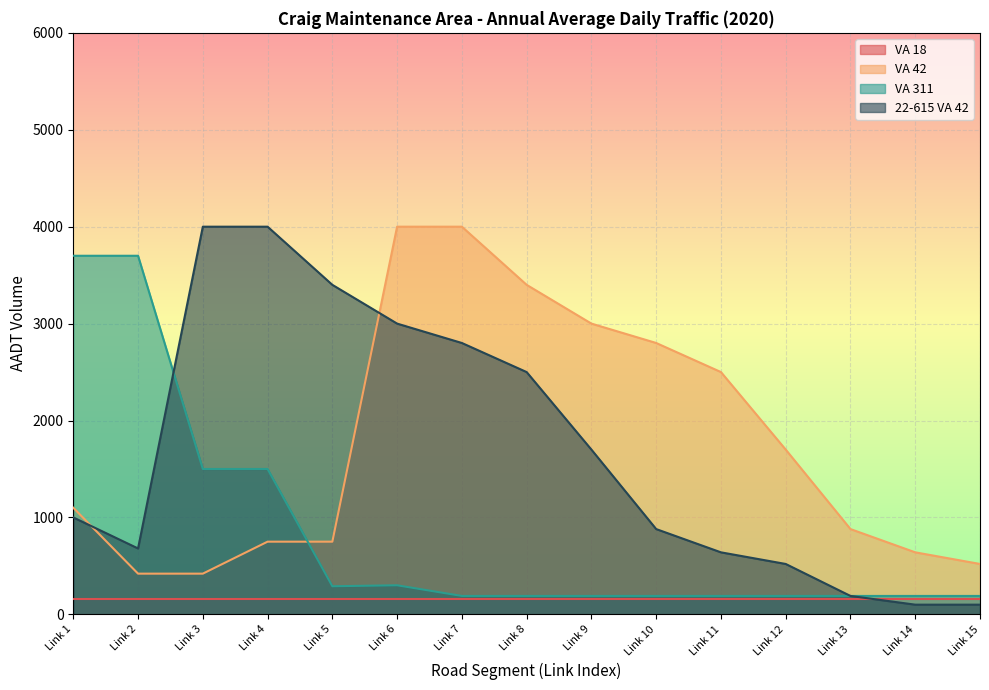

What is the value of the VA 42 point at the 4th from the left?

750